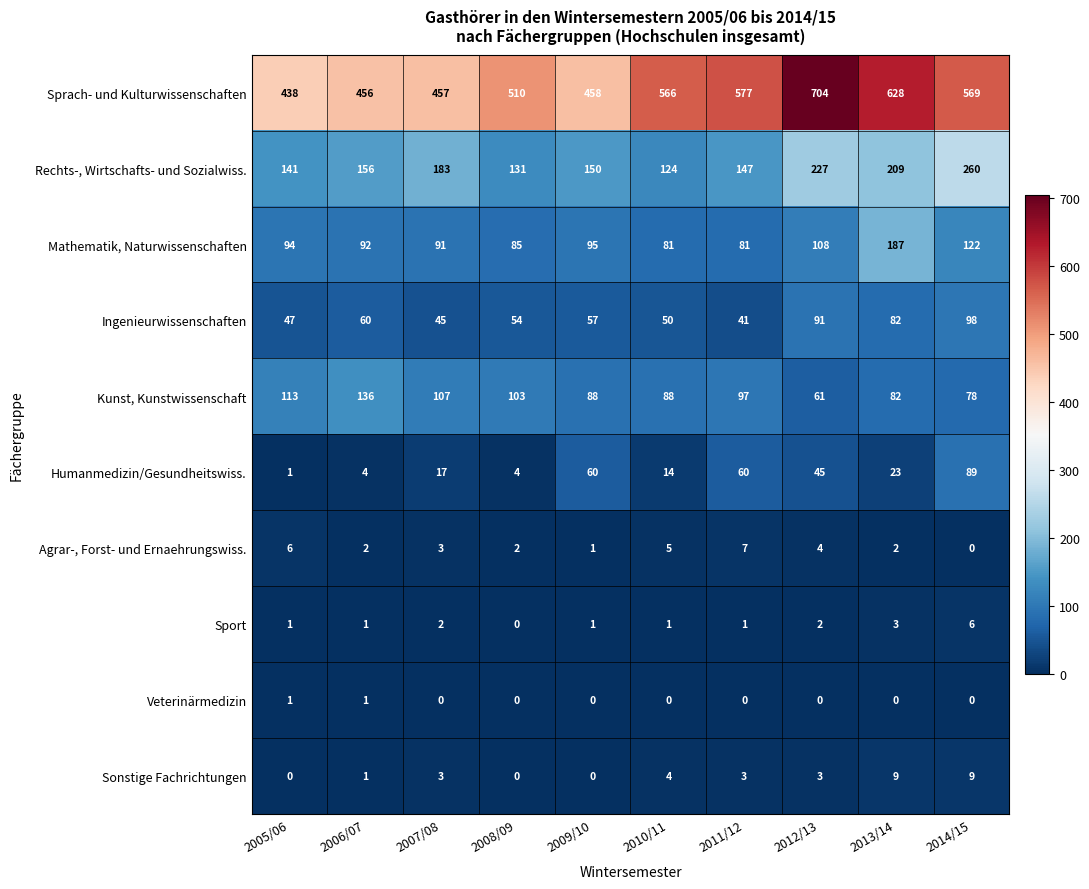

What is the difference between the Sprach- und Kulturwissenschaften values at 2011/12 and 2007/08?

120